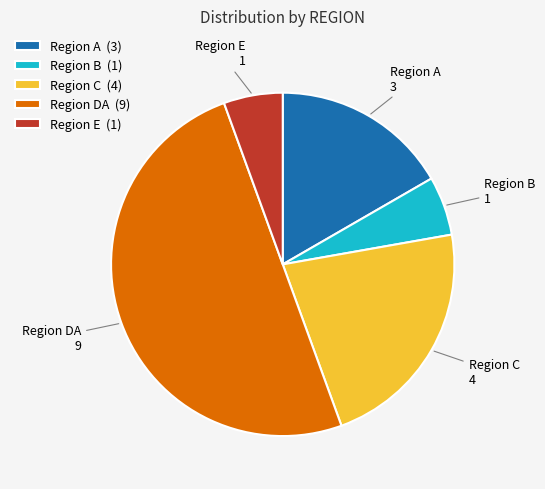

Is Region E the majority of the pie?

No